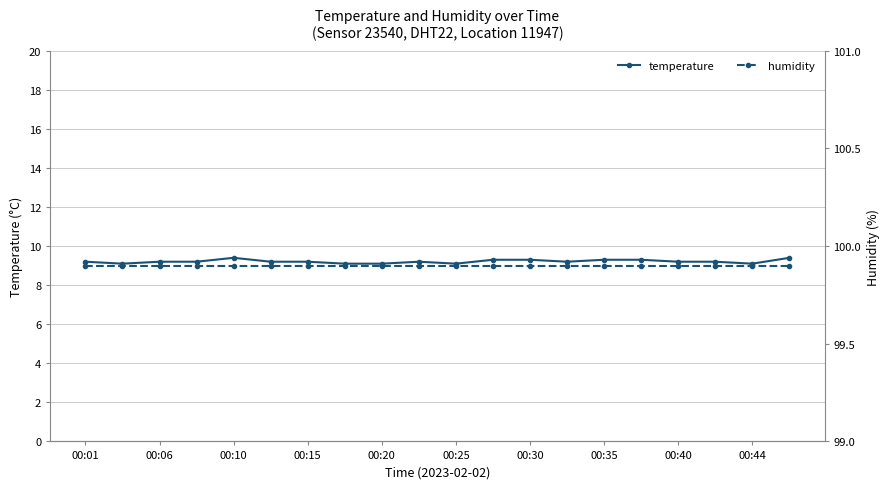

What is the sum of all humidity values?

1998.0